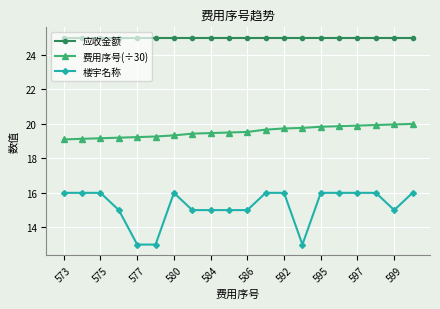

Rank the series by their maximum value, from highest to lowest.

应收金额, 费用序号(÷30), 楼宇名称